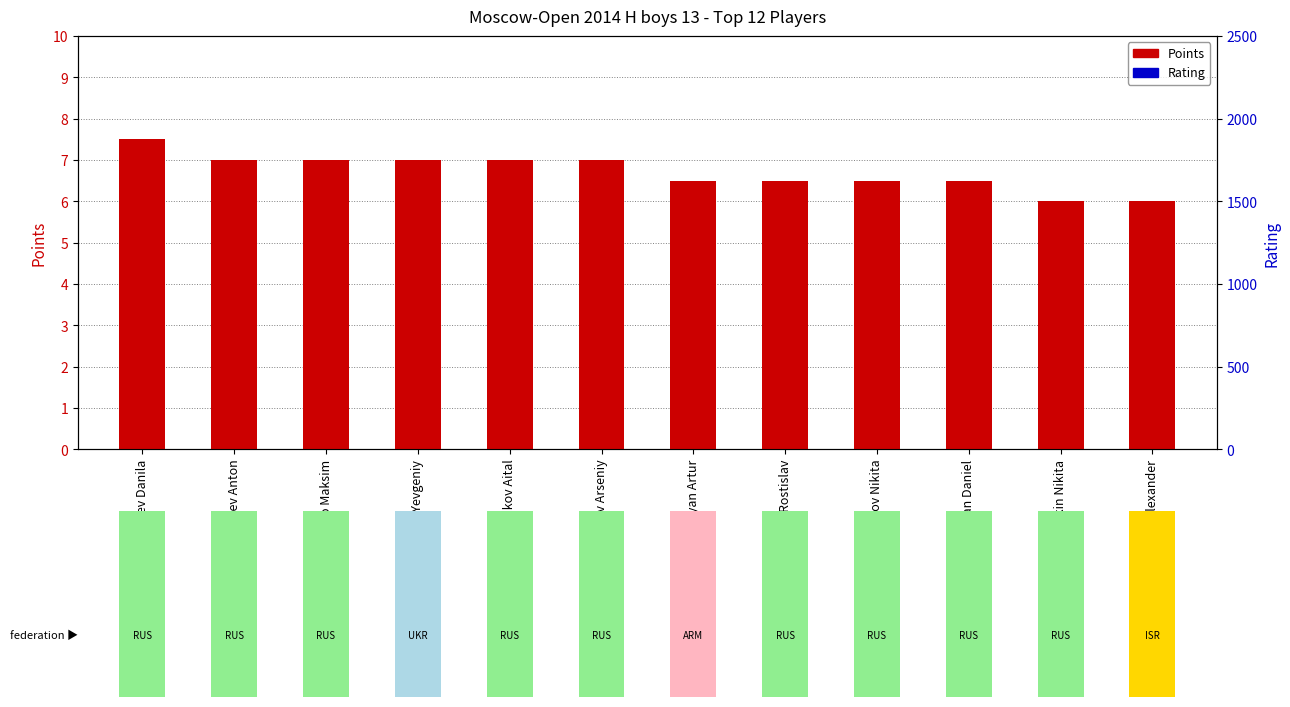

Reading left to right, transcribe all the data shown in this chart.

7.5	7.0	7.0	7.0	7.0	7.0	6.5	6.5	6.5	6.5	6.0	6.0